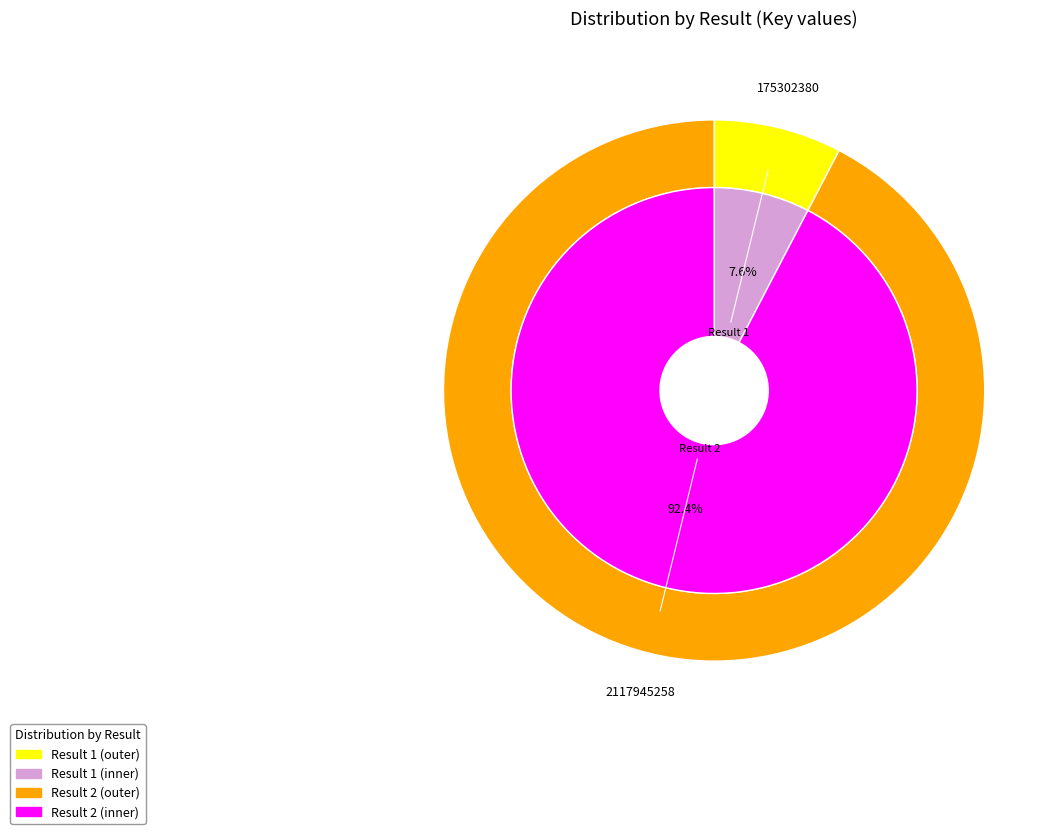

Rank the categories by value from highest to lowest.

2, 1